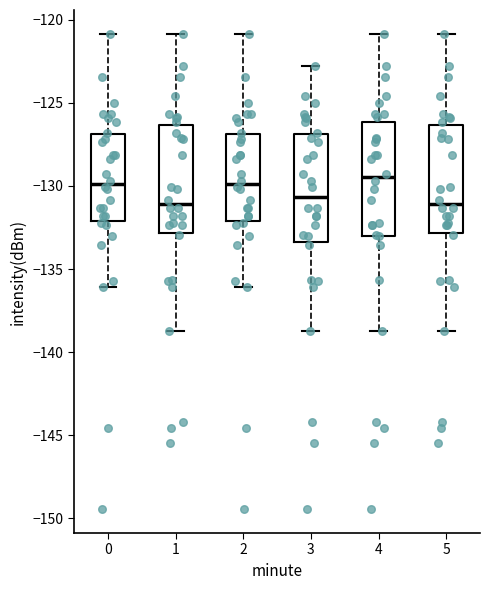

Reading left to right, read every box against the y-axis: the position of its median line, the range the box covers, and the ends of its whiskers. The values are not printed on the chart, so give them approximately, as read against the axis.

0: median -130.0, box -132.0 to -127.0, whiskers -136.0 to -121.0
1: median -131.0, box -133.0 to -126.5, whiskers -138.5 to -121.0
2: median -130.0, box -132.0 to -127.0, whiskers -136.0 to -121.0
3: median -130.5, box -133.5 to -127.0, whiskers -138.5 to -123.0
4: median -129.5, box -133.0 to -126.0, whiskers -138.5 to -121.0
5: median -131.0, box -133.0 to -126.5, whiskers -138.5 to -121.0